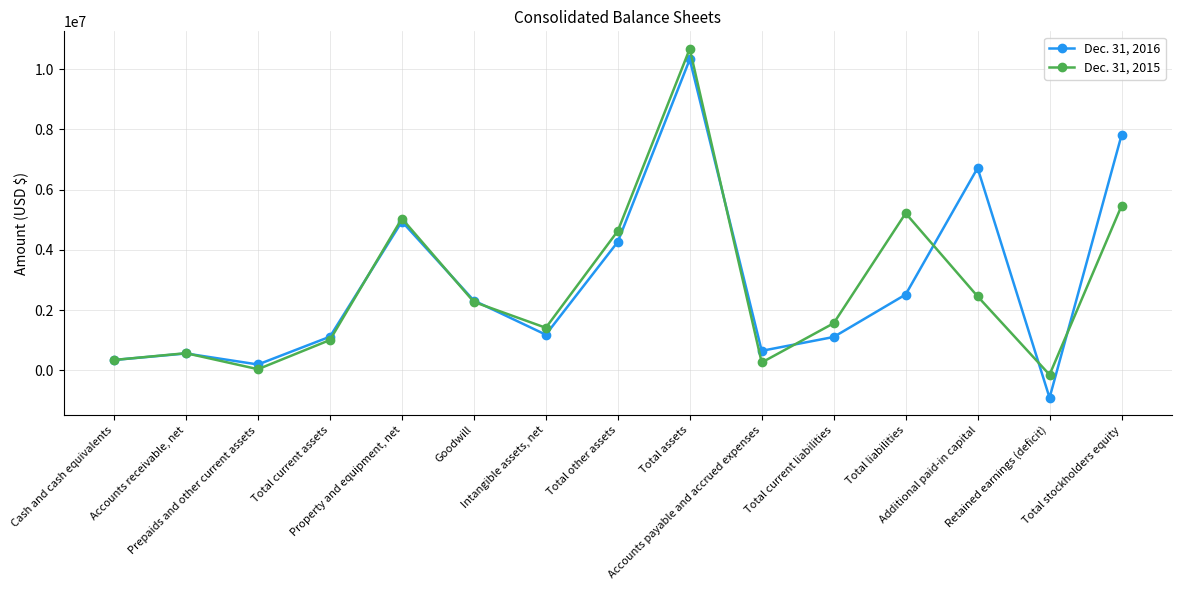

Which series ends up on top after the final intersection of Dec. 31, 2016 and Dec. 31, 2015?

Dec. 31, 2016